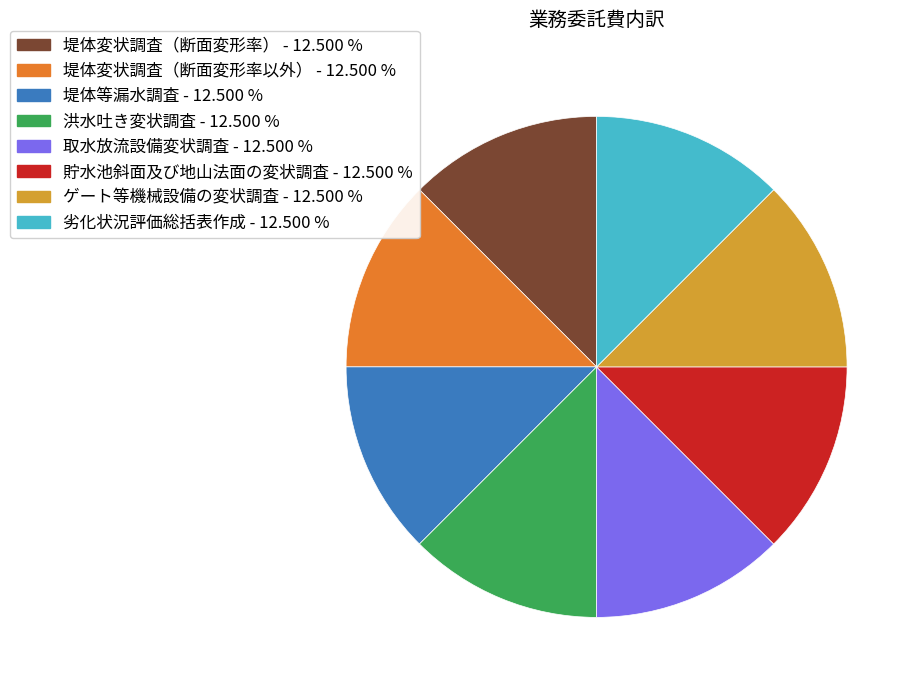

Is there any slice that represents more than half of the pie?

No